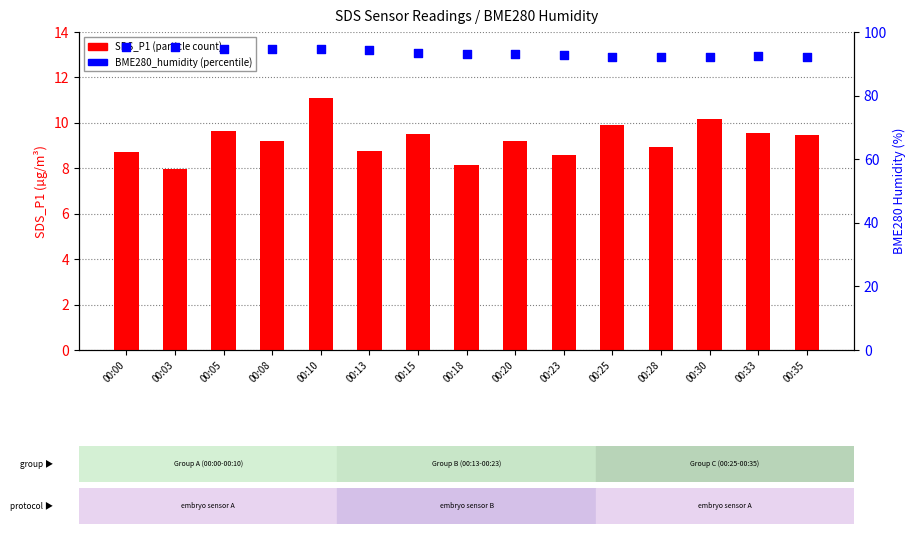

Which series reaches the minimum Y coordinate?

SDS_P1